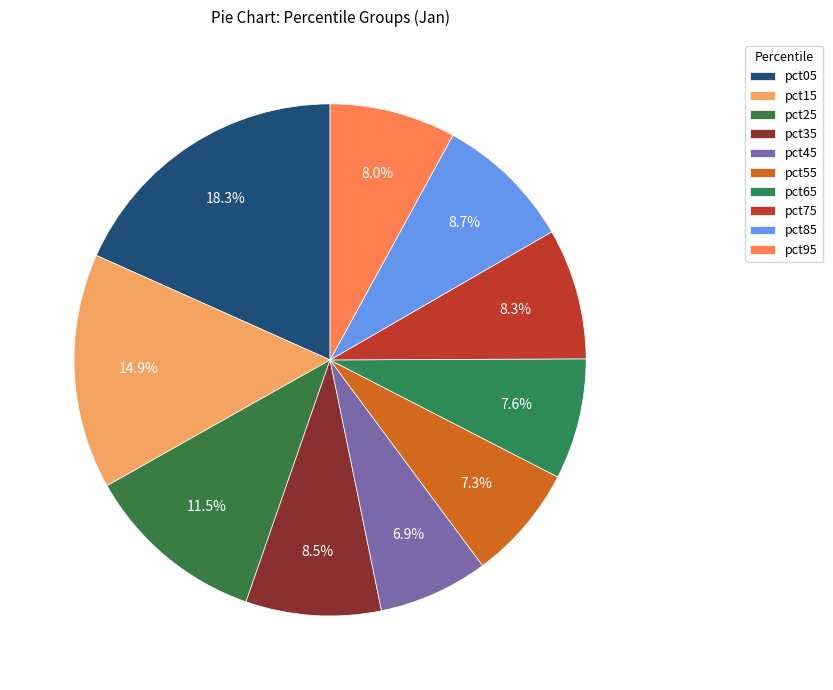

Rank the categories by value from lowest to highest.

pct45, pct55, pct65, pct95, pct75, pct35, pct85, pct25, pct15, pct05